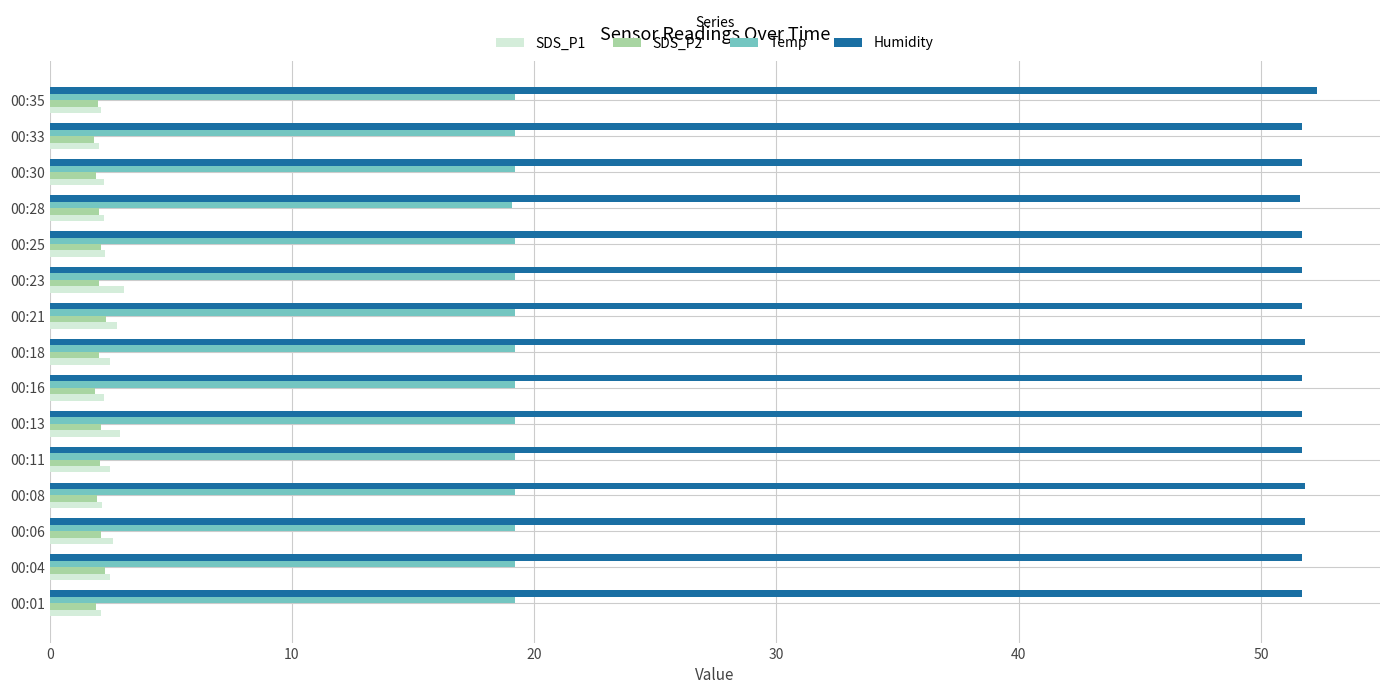

The SDS_P1 series shows 2.6 at 00:06. True or false?

True